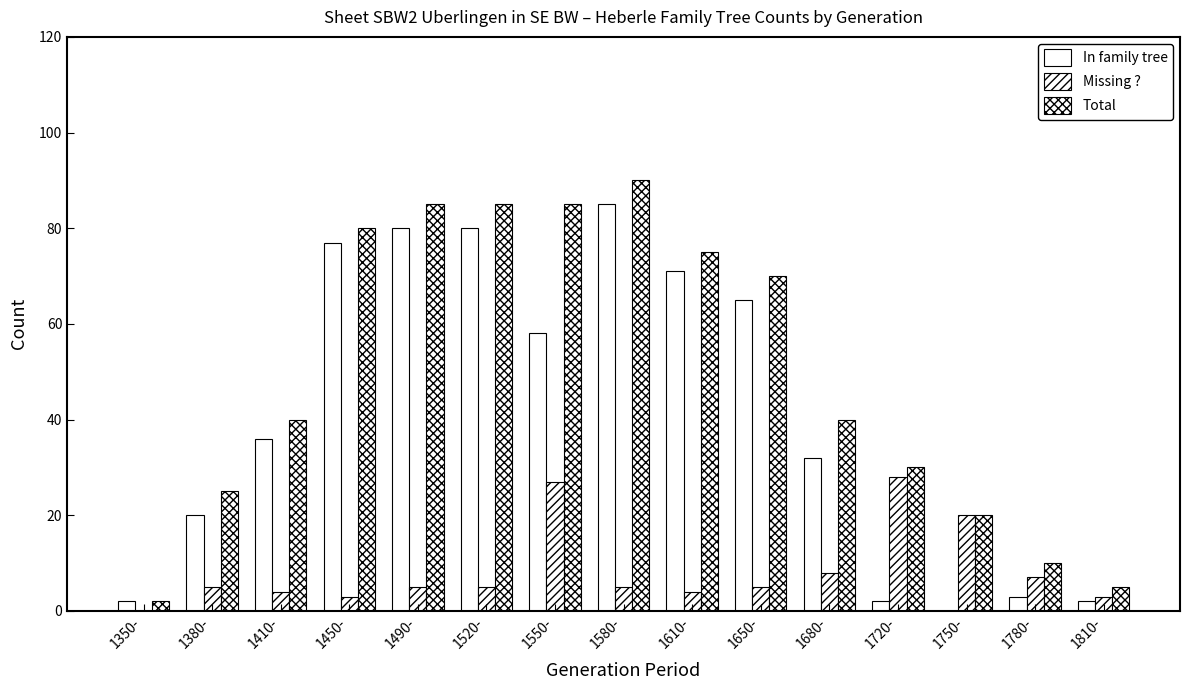

Is the value of In family tree at 1580- greater than the value of Missing ? at 1520-?

Yes